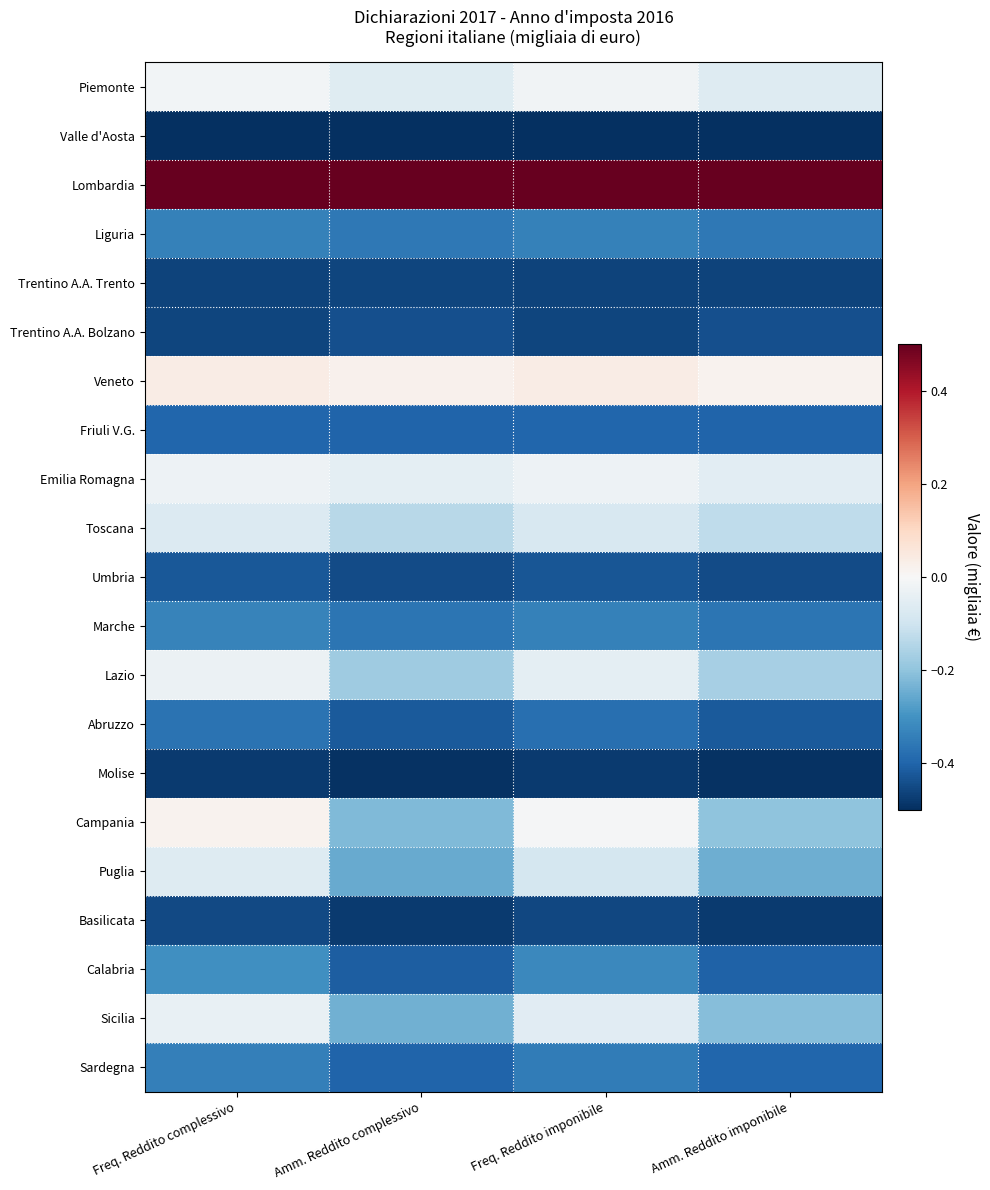

Which category has the highest value across all series?

Amm. Reddito complessivo